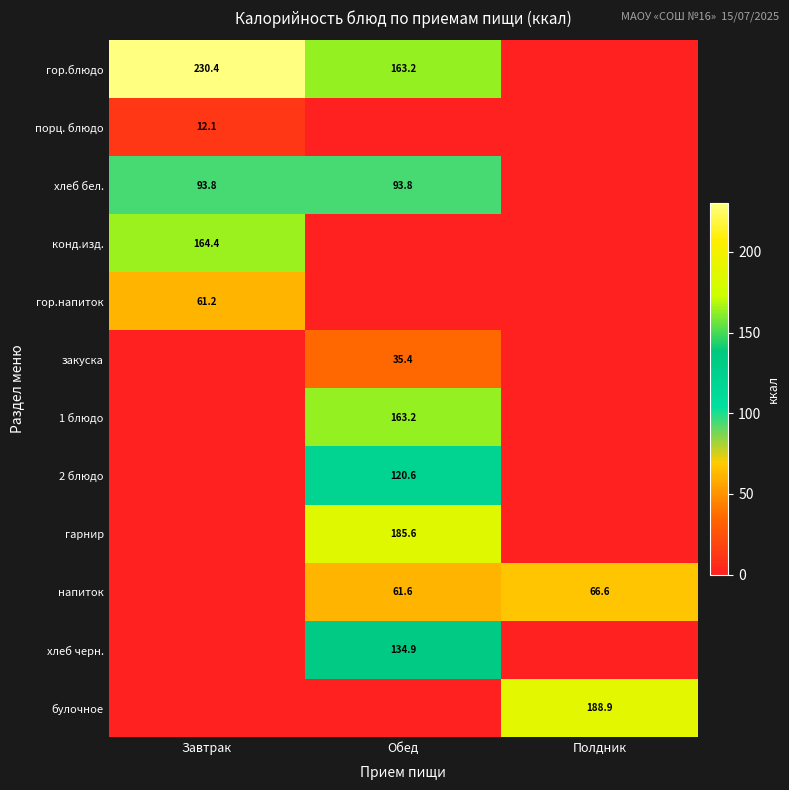

The 2 блюдо series shows 120.6 at Обед. True or false?

True